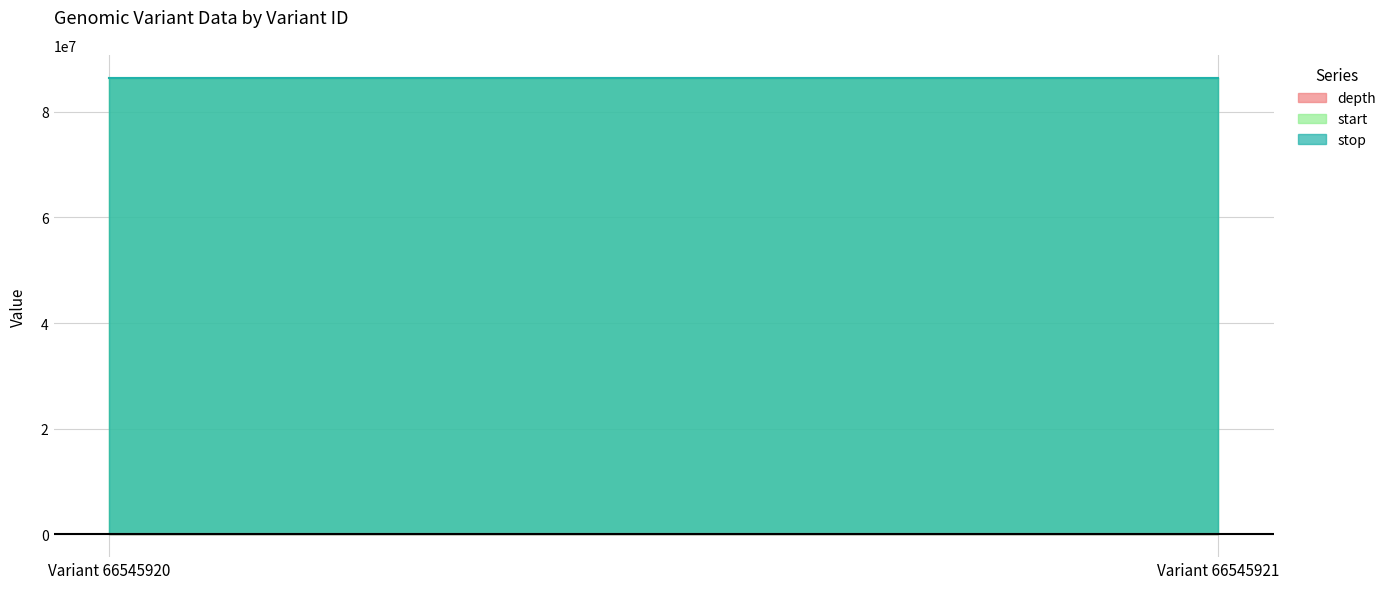

What are all the series names shown in the legend?

depth, start, stop